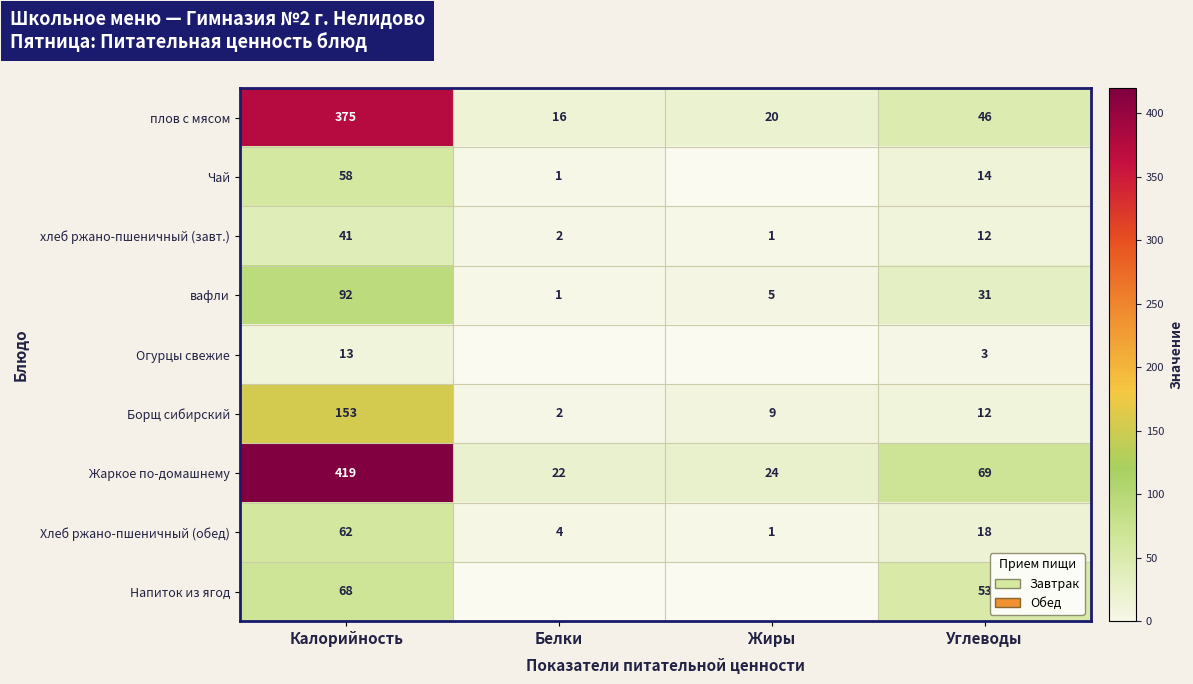

Rank the series at Калорийность from lowest to highest value.

Огурцы свежие, хлеб ржано-пшеничный (завт.), Чай, Хлеб ржано-пшеничный (обед), Напиток из ягод, вафли, Борщ сибирский, плов с мясом, Жаркое по-домашнему